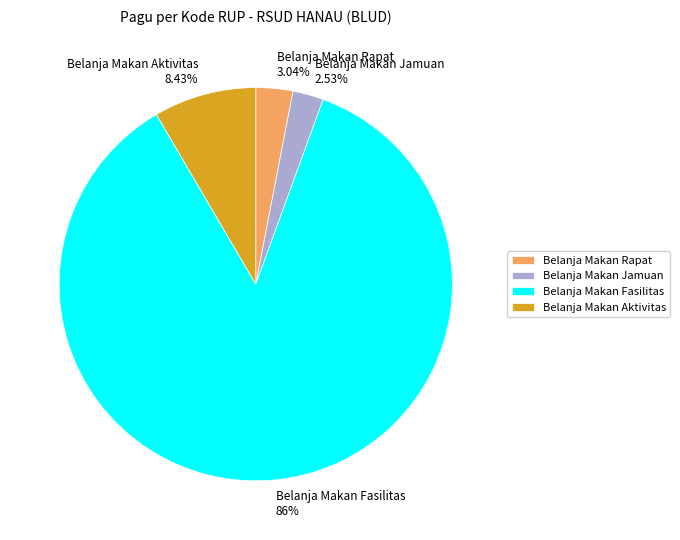

How many slices are in this pie chart?

4